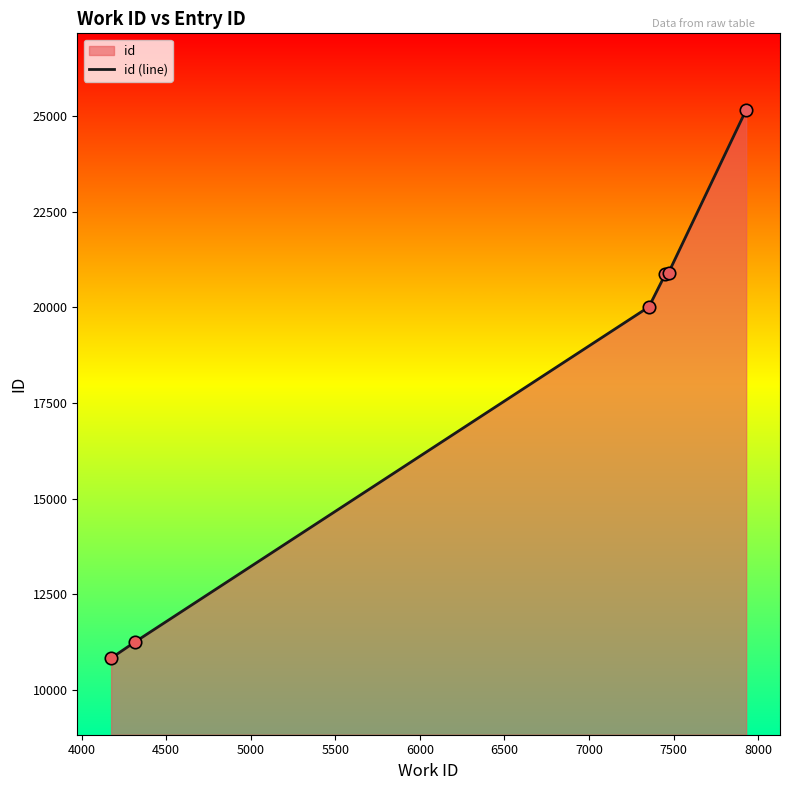

What is the average value?

18167